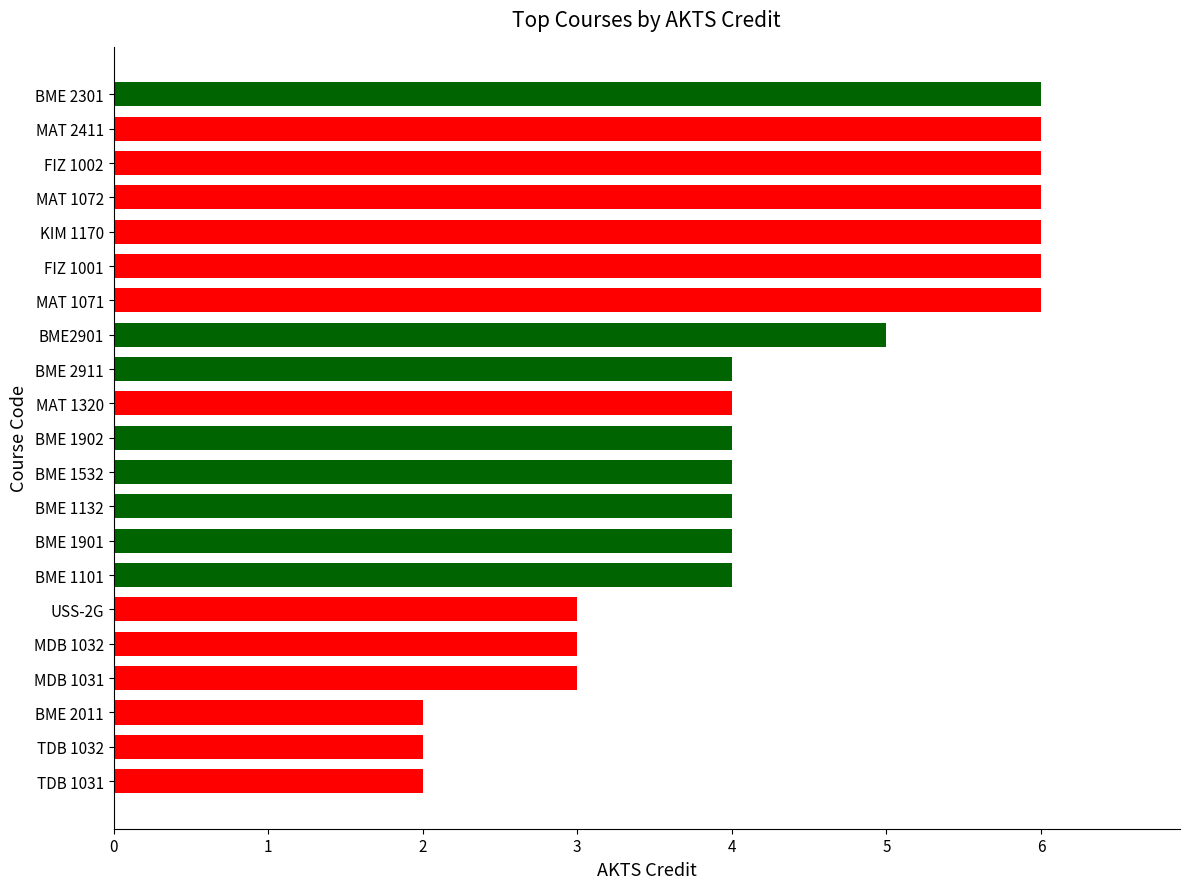

Is it true that the value at BME2901 is 5?

True